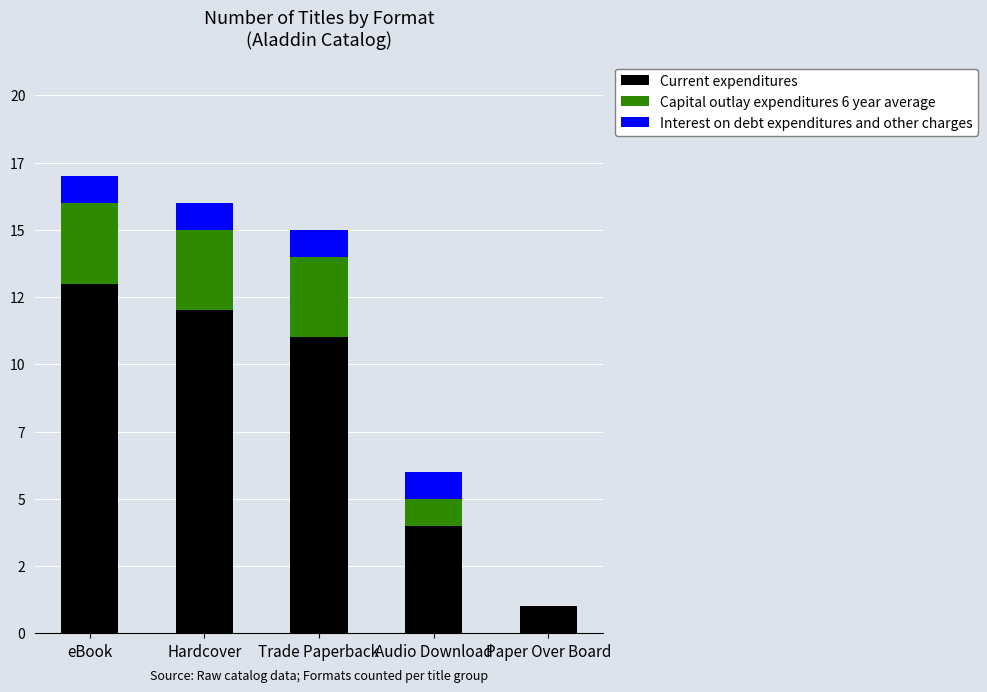

At which label is Capital outlay expenditures 6 year average closest to 1?

Audio Download